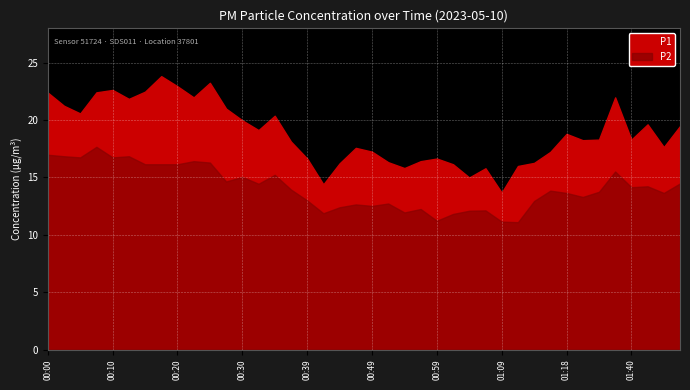

True or false: P2 and P1 intersect in this chart.

False